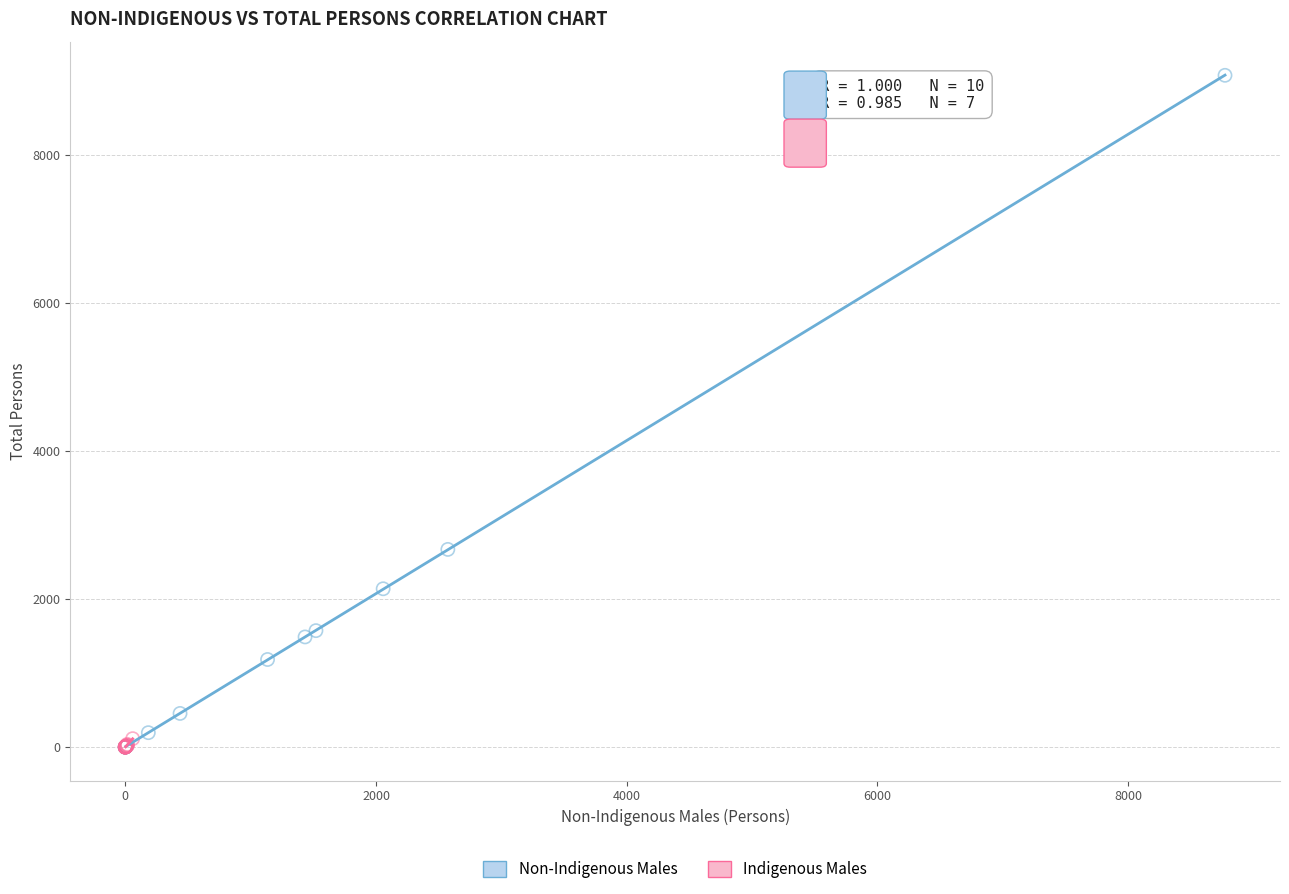

Which series reaches the maximum Y coordinate?

Non-Indigenous Males